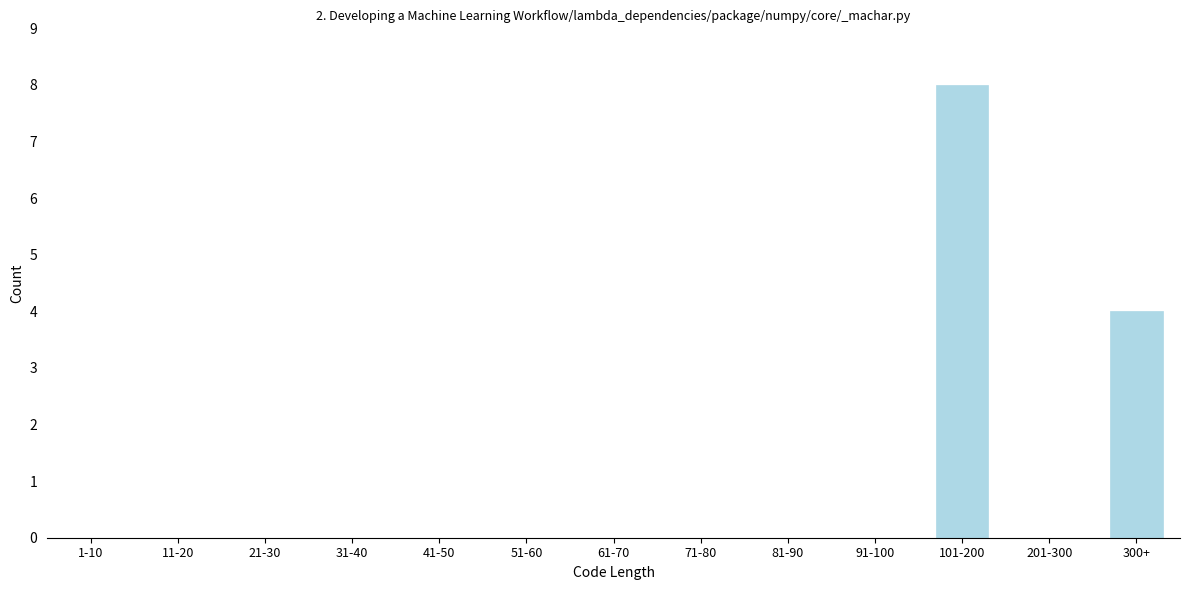

Reading right to left, list all the values displayed in this chart.

300+=4	201-300=0	101-200=8	91-100=0	81-90=0	71-80=0	61-70=0	51-60=0	41-50=0	31-40=0	21-30=0	11-20=0	1-10=0